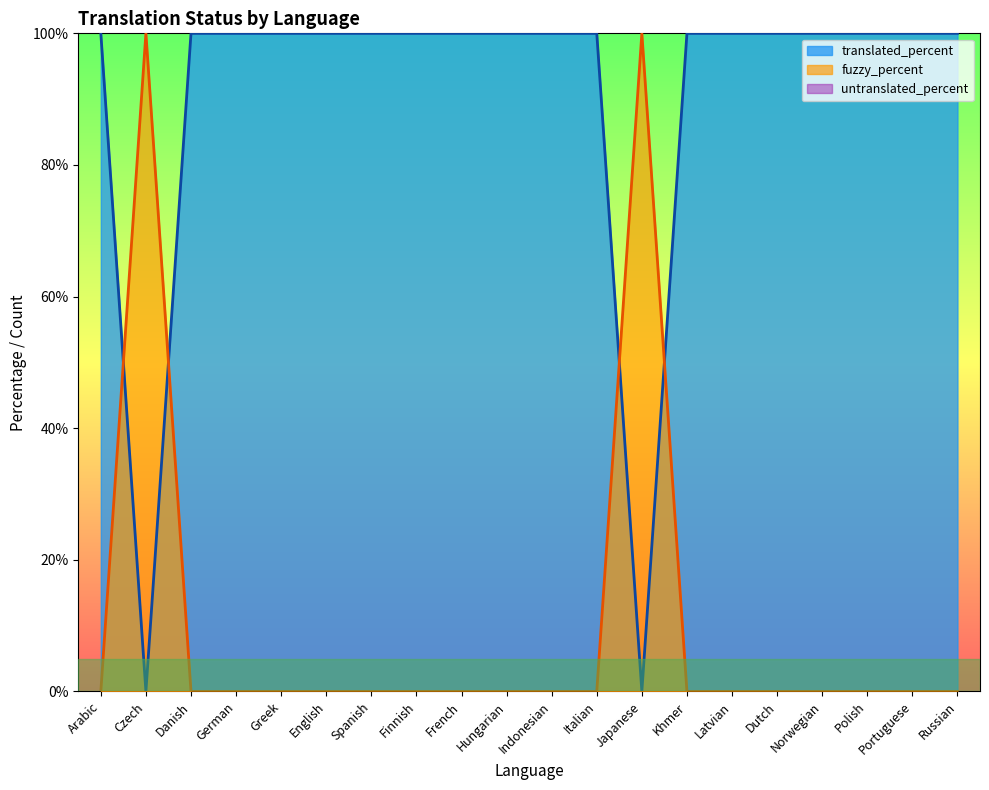

The value of fuzzy_percent at Czech is 100. True or false?

True